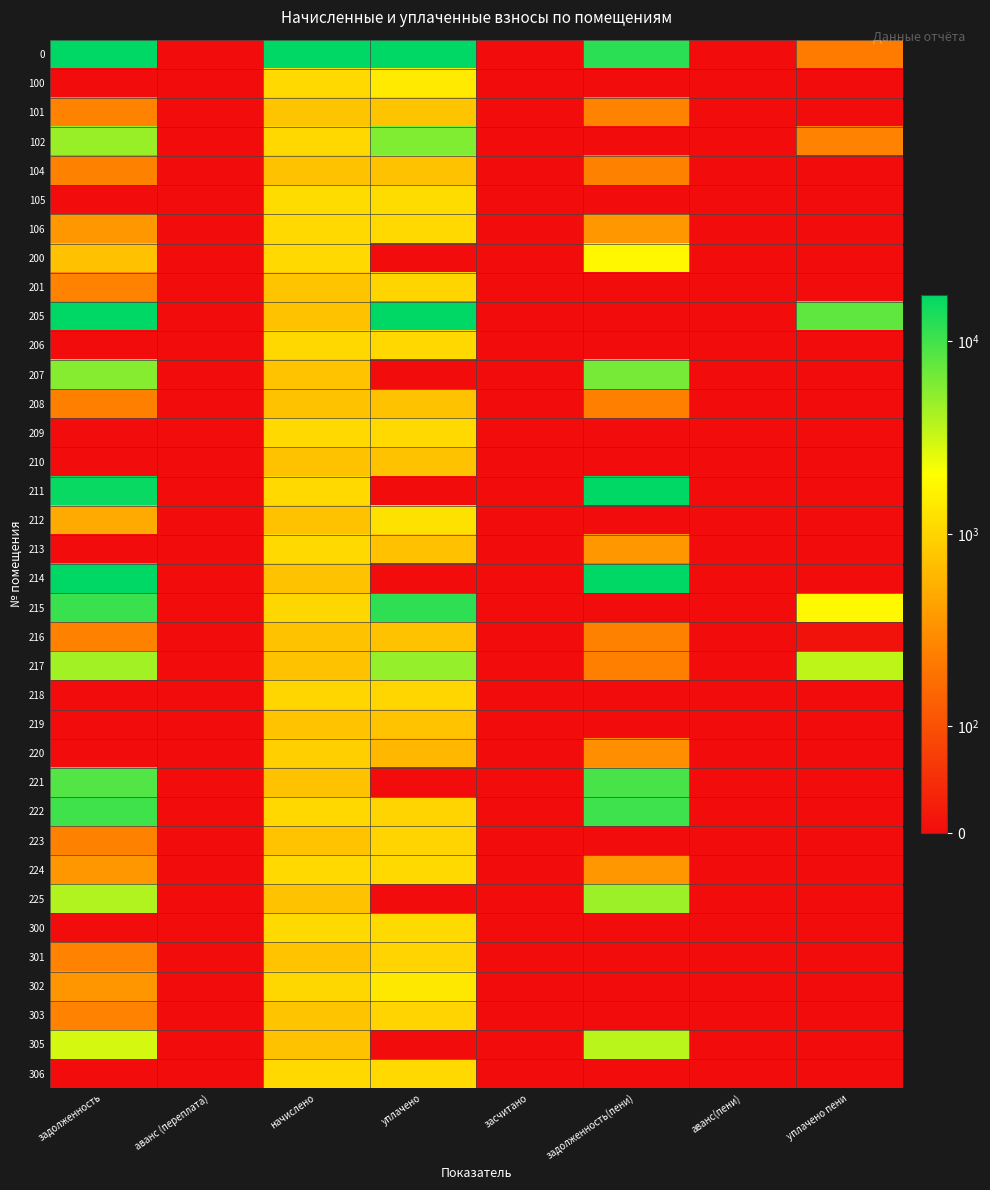

At which category is the sum across all series the highest?

задолженность